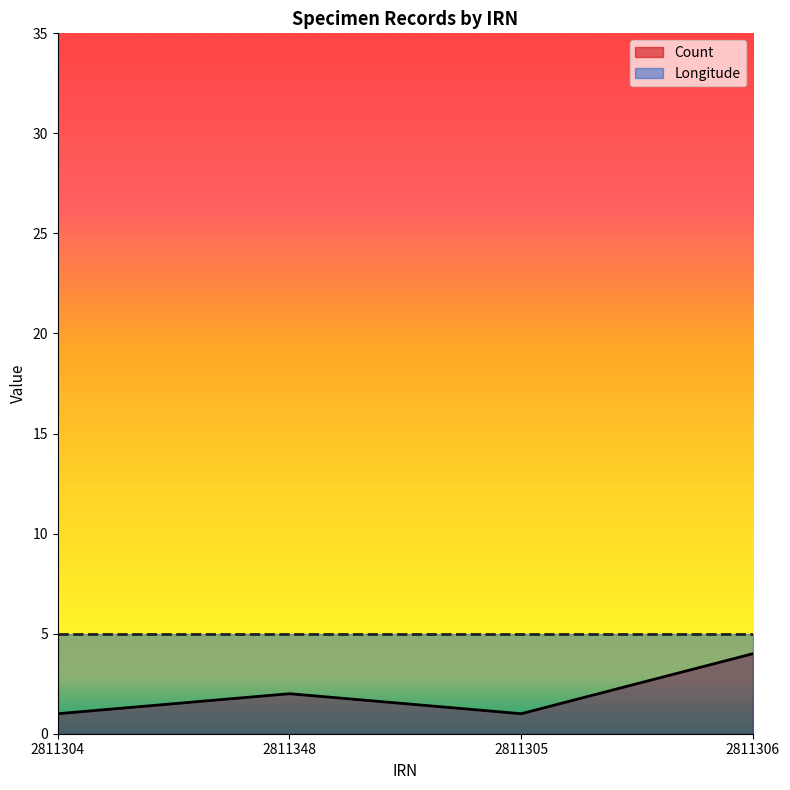

What is the ratio of the value at 2811304 to the value at 2811306?

0.2